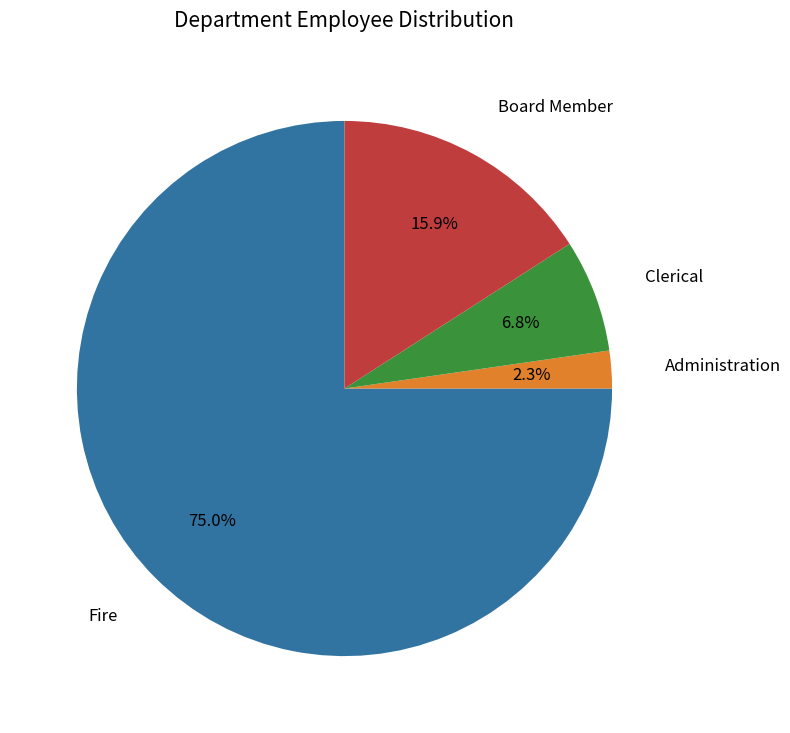

Which category has the smallest portion of the pie?

Administration